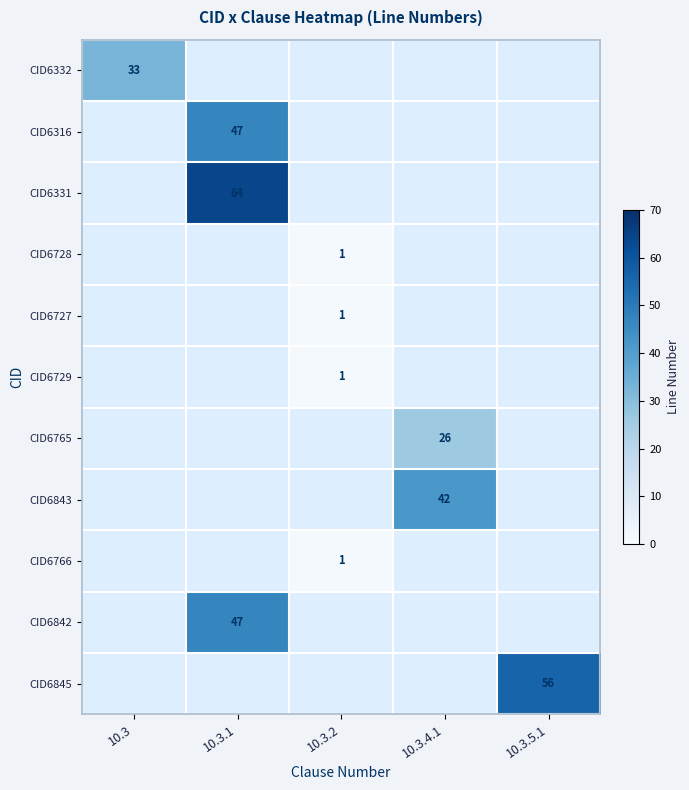

Which label corresponds to the largest value in the chart?

10.3.1